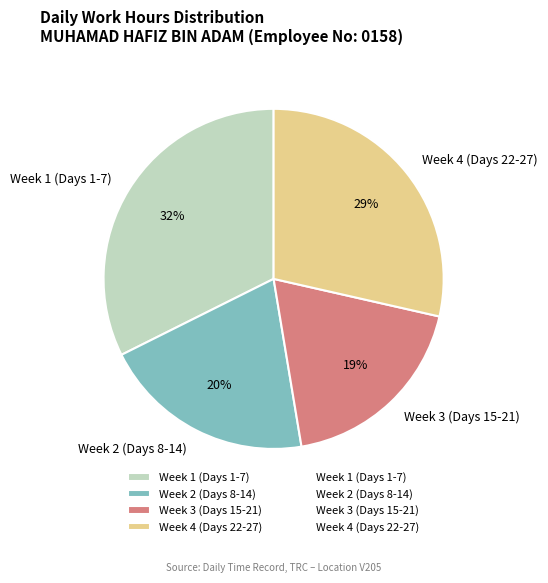

Approximately how many times larger is the value at Week 3 (Days 15-21) compared to Week 4 (Days 22-27)?

0.7